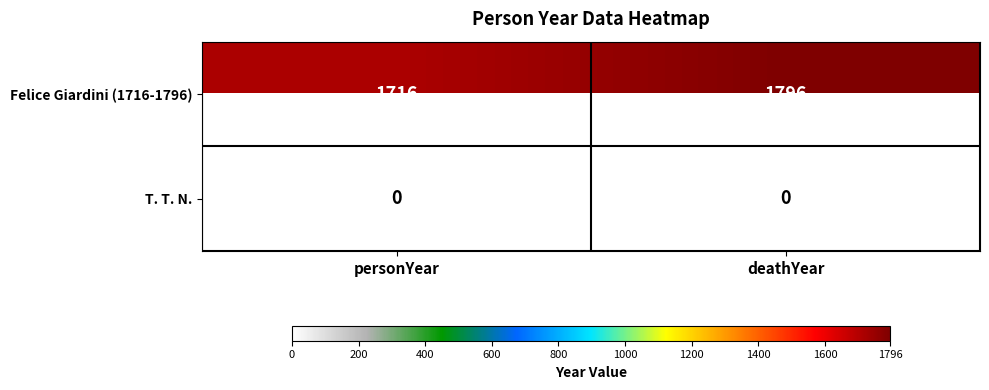

True or false: Felice Giardini (1716-1796) has a value of 1716 at personYear.

True